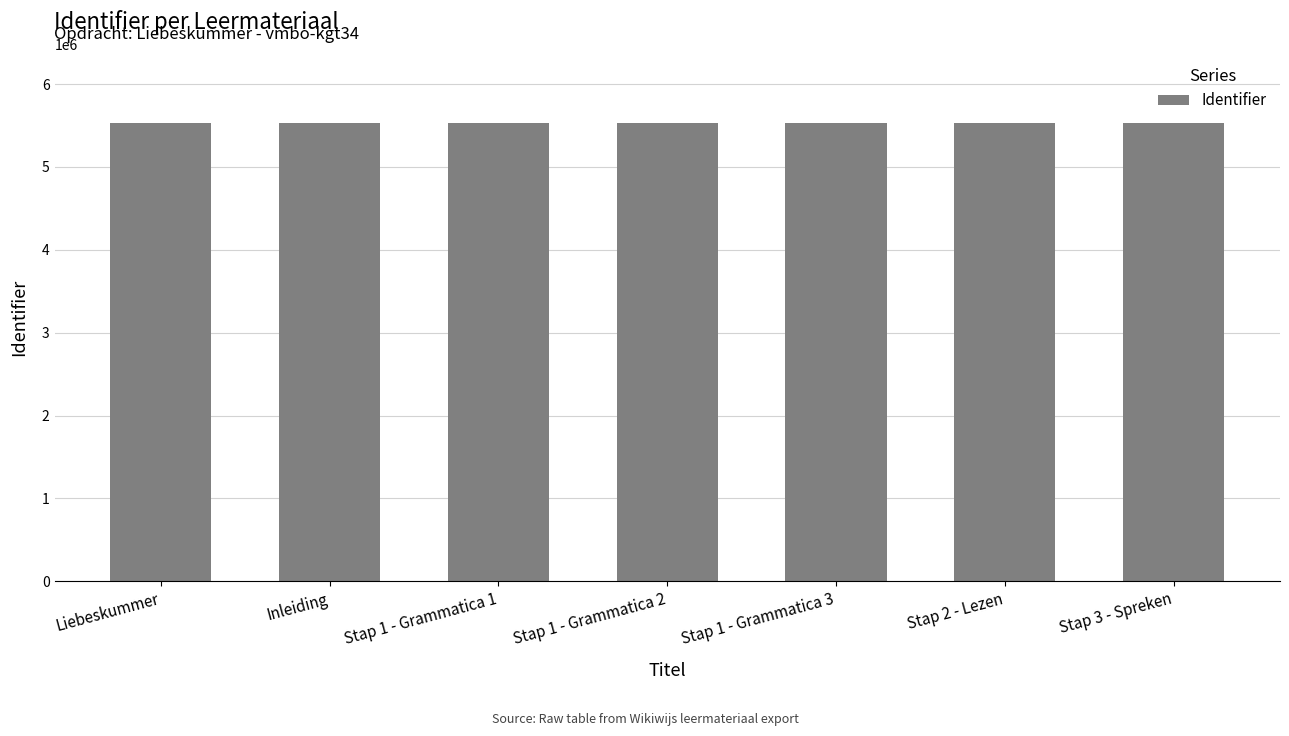

How many categories are shown in the chart?

7